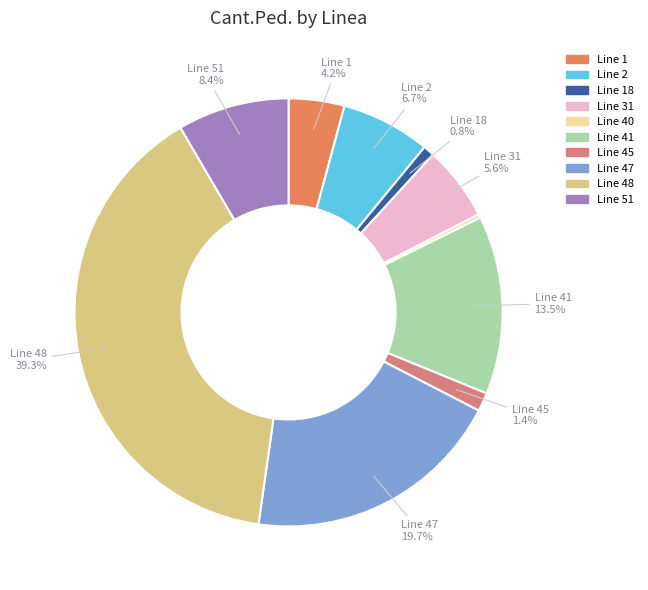

How many slices are in this pie chart?

10